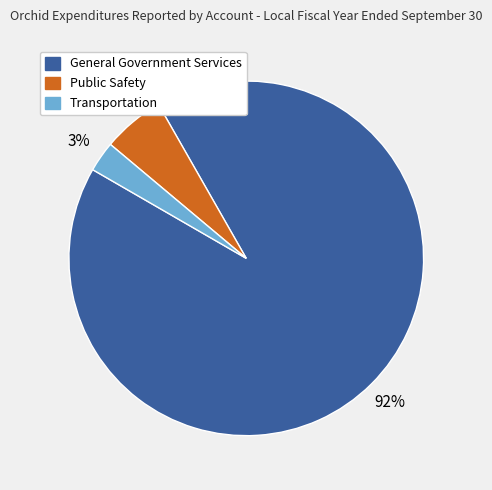

To the nearest percent, what is the average slice percentage?

33%